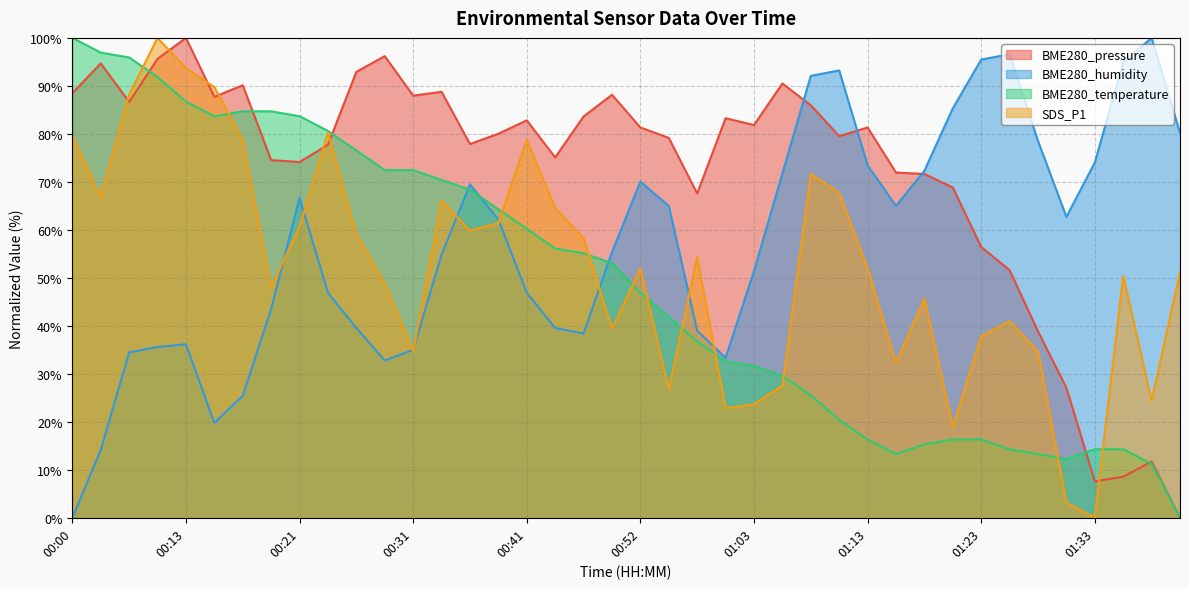

What is the difference between the second highest and minimum values in the SDS_P1 series?

93.7